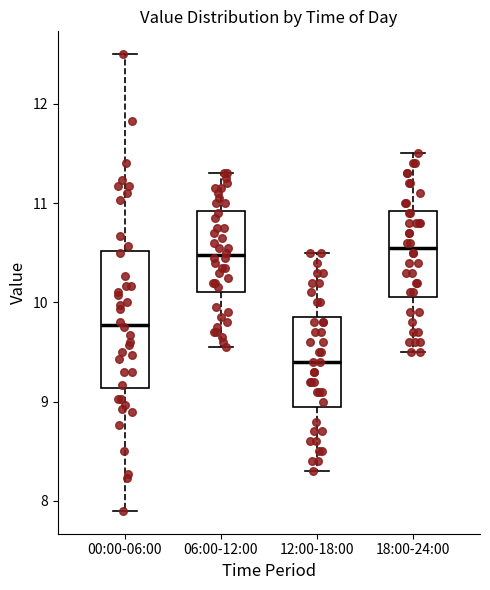

Where does the median line of the box for 06:00-12:00 sit on the y-axis? The values are not printed on the chart, so give them approximately, as read against the axis.

10.5